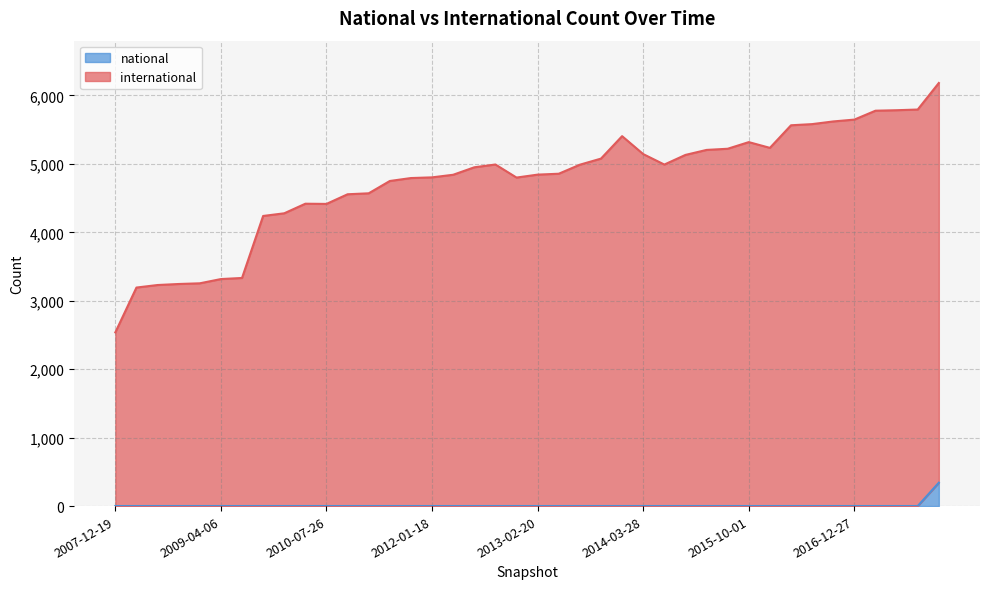

List the labels in order of international value, largest first.

2017-12-22, 2017-10-12, 2017-07-24, 2017-04-12, 2016-12-27, 2016-10-07, 2016-07-04, 2016-04-05, 2013-12-20, 2015-10-01, 2016-01-04, 2015-07-03, 2015-04-09, 2014-03-28, 2015-01-19, 2013-09-10, 2012-10-31, 2014-09-08, 2013-07-09, 2012-07-13, 2013-05-21, 2013-02-20, 2012-03-26, 2012-01-18, 2012-12-11, 2011-09-05, 2011-06-10, 2011-02-21, 2010-11-17, 2010-04-01, 2010-07-26, 2009-12-16, 2009-09-25, 2009-06-17, 2009-04-06, 2008-12-17, 2008-10-10, 2008-06-27, 2008-04-01, 2007-12-19